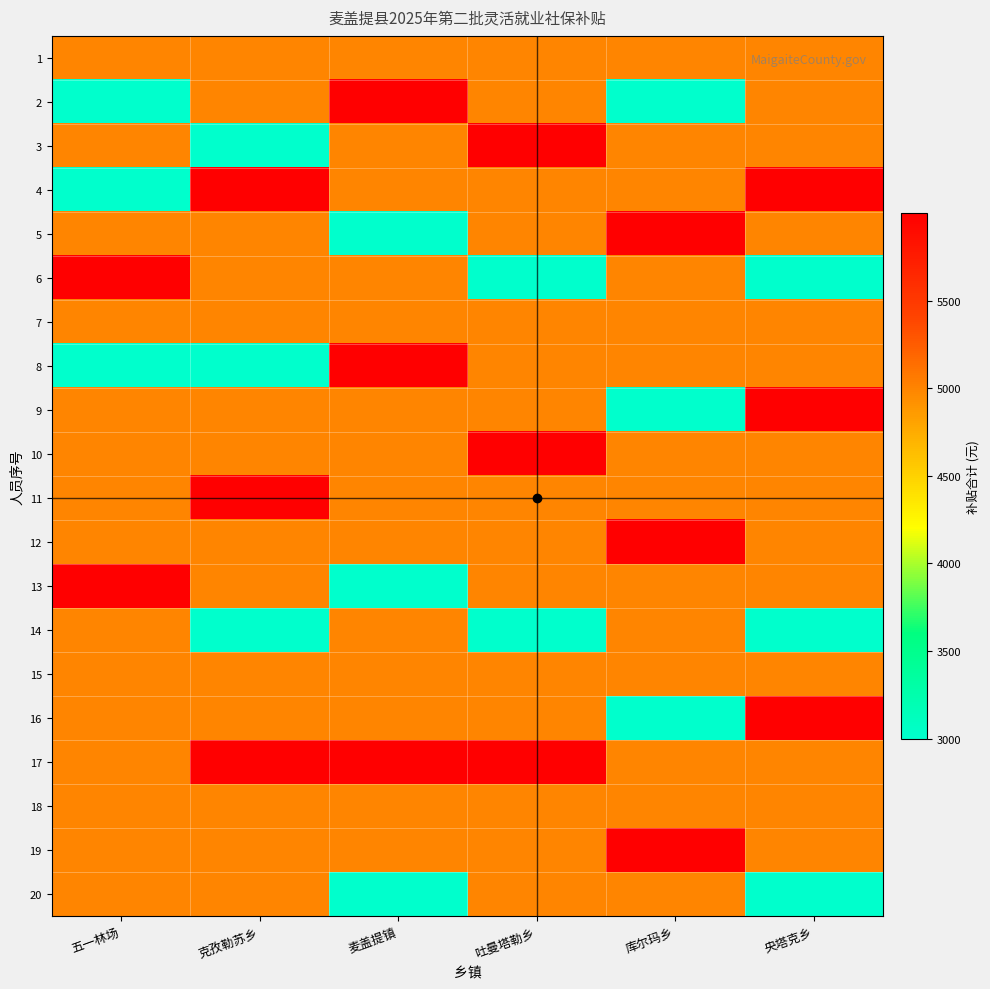

Reading left to right, transcribe all the data shown in this chart.

1: 五一林场=4999.0	克孜勒苏乡=4999.0	麦盖提镇=4999.0	吐曼塔勒乡=4999.0	库尔玛乡=4999.0	央塔克乡=4999.0
2: 五一林场=2999.4	克孜勒苏乡=4999.0	麦盖提镇=5998.8	吐曼塔勒乡=4999.0	库尔玛乡=2999.4	央塔克乡=4999.0
3: 五一林场=4999.0	克孜勒苏乡=2999.4	麦盖提镇=4999.0	吐曼塔勒乡=5998.8	库尔玛乡=4999.0	央塔克乡=4999.0
4: 五一林场=2999.4	克孜勒苏乡=5998.8	麦盖提镇=4999.0	吐曼塔勒乡=4999.0	库尔玛乡=4999.0	央塔克乡=5998.8
5: 五一林场=4999.0	克孜勒苏乡=4999.0	麦盖提镇=2999.4	吐曼塔勒乡=4999.0	库尔玛乡=5998.8	央塔克乡=4999.0
6: 五一林场=5998.8	克孜勒苏乡=4999.0	麦盖提镇=4999.0	吐曼塔勒乡=2999.4	库尔玛乡=4999.0	央塔克乡=2999.4
7: 五一林场=4999.0	克孜勒苏乡=4999.0	麦盖提镇=4999.0	吐曼塔勒乡=4999.0	库尔玛乡=4999.0	央塔克乡=4999.0
8: 五一林场=2999.4	克孜勒苏乡=2999.4	麦盖提镇=5998.8	吐曼塔勒乡=4999.0	库尔玛乡=4999.0	央塔克乡=4999.0
9: 五一林场=4999.0	克孜勒苏乡=4999.0	麦盖提镇=4999.0	吐曼塔勒乡=4999.0	库尔玛乡=2999.4	央塔克乡=5998.8
10: 五一林场=4999.0	克孜勒苏乡=4999.0	麦盖提镇=4999.0	吐曼塔勒乡=5998.8	库尔玛乡=4999.0	央塔克乡=4999.0
11: 五一林场=4999.0	克孜勒苏乡=5998.8	麦盖提镇=4999.0	吐曼塔勒乡=4999.0	库尔玛乡=4999.0	央塔克乡=4999.0
12: 五一林场=4999.0	克孜勒苏乡=4999.0	麦盖提镇=4999.0	吐曼塔勒乡=4999.0	库尔玛乡=5998.8	央塔克乡=4999.0
13: 五一林场=5998.8	克孜勒苏乡=4999.0	麦盖提镇=2999.4	吐曼塔勒乡=4999.0	库尔玛乡=4999.0	央塔克乡=4999.0
14: 五一林场=4999.0	克孜勒苏乡=2999.4	麦盖提镇=4999.0	吐曼塔勒乡=2999.4	库尔玛乡=4999.0	央塔克乡=2999.4
15: 五一林场=4999.0	克孜勒苏乡=4999.0	麦盖提镇=4999.0	吐曼塔勒乡=4999.0	库尔玛乡=4999.0	央塔克乡=4999.0
16: 五一林场=4999.0	克孜勒苏乡=4999.0	麦盖提镇=4999.0	吐曼塔勒乡=4999.0	库尔玛乡=2999.4	央塔克乡=5998.8
17: 五一林场=4999.0	克孜勒苏乡=5998.8	麦盖提镇=5998.8	吐曼塔勒乡=5998.8	库尔玛乡=4999.0	央塔克乡=4999.0
18: 五一林场=4999.0	克孜勒苏乡=4999.0	麦盖提镇=4999.0	吐曼塔勒乡=4999.0	库尔玛乡=4999.0	央塔克乡=4999.0
19: 五一林场=4999.0	克孜勒苏乡=4999.0	麦盖提镇=4999.0	吐曼塔勒乡=4999.0	库尔玛乡=5998.8	央塔克乡=4999.0
20: 五一林场=4999.0	克孜勒苏乡=4999.0	麦盖提镇=2999.4	吐曼塔勒乡=4999.0	库尔玛乡=4999.0	央塔克乡=2999.4